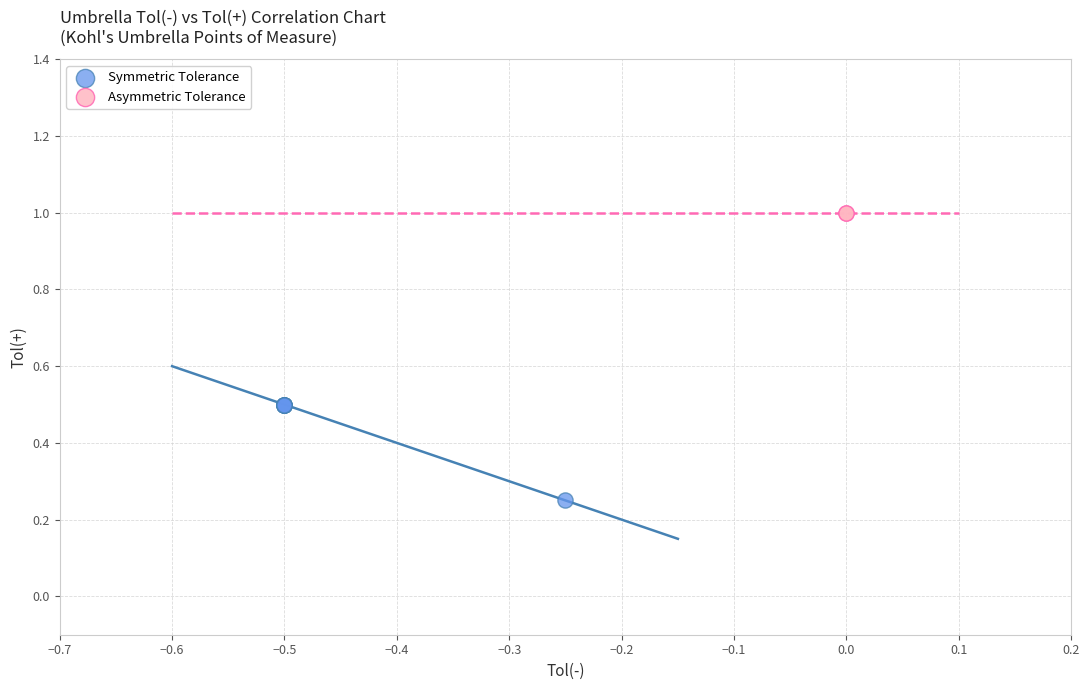

What are all the series names shown in the legend?

Symmetric Tolerance, Asymmetric Tolerance